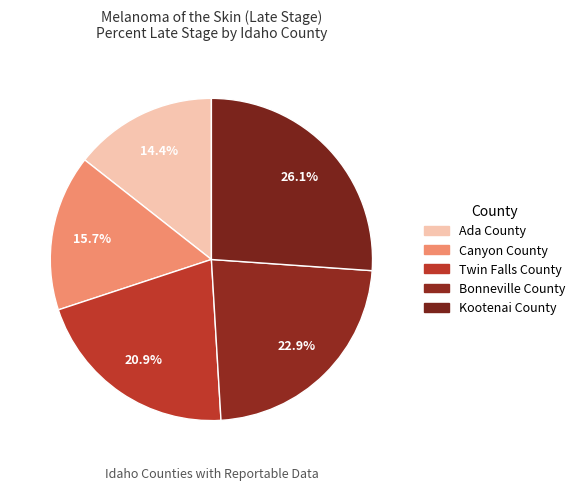

To the nearest percent, what is the difference between the largest and smallest slice percentages?

12%